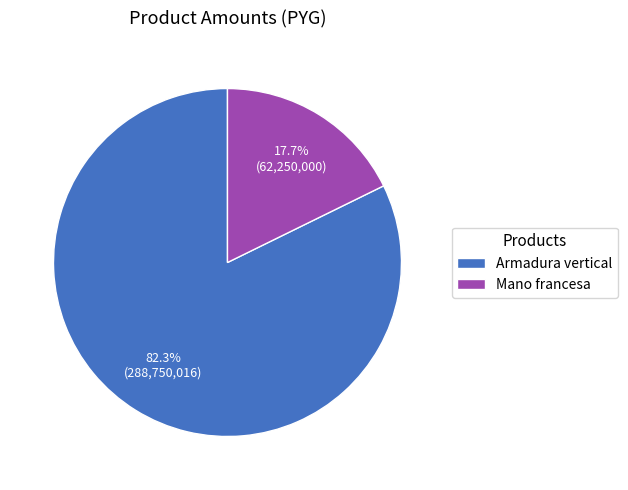

What is the ratio of the value at Armadura vertical to the value at Mano francesa?

4.6